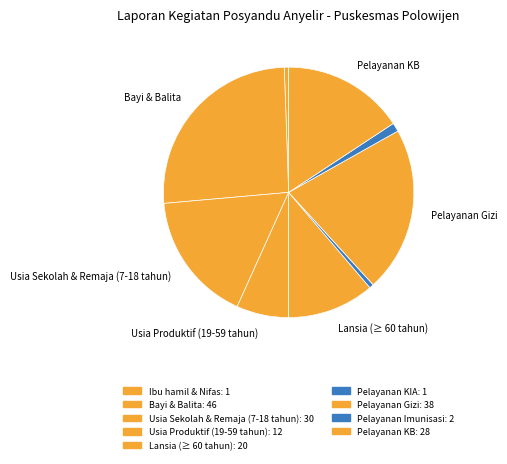

To the nearest percent, what is the average slice percentage?

11%